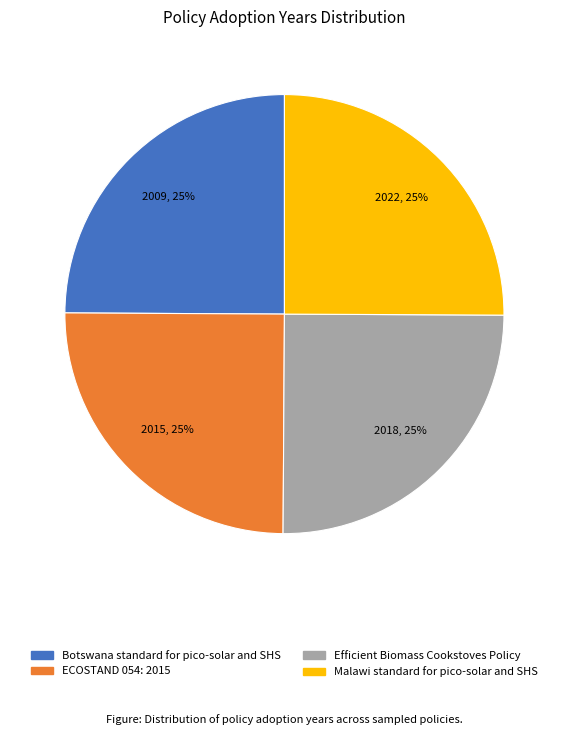

To the nearest percent, what portion does Malawi standard for pico-solar and SHS represent?

25%